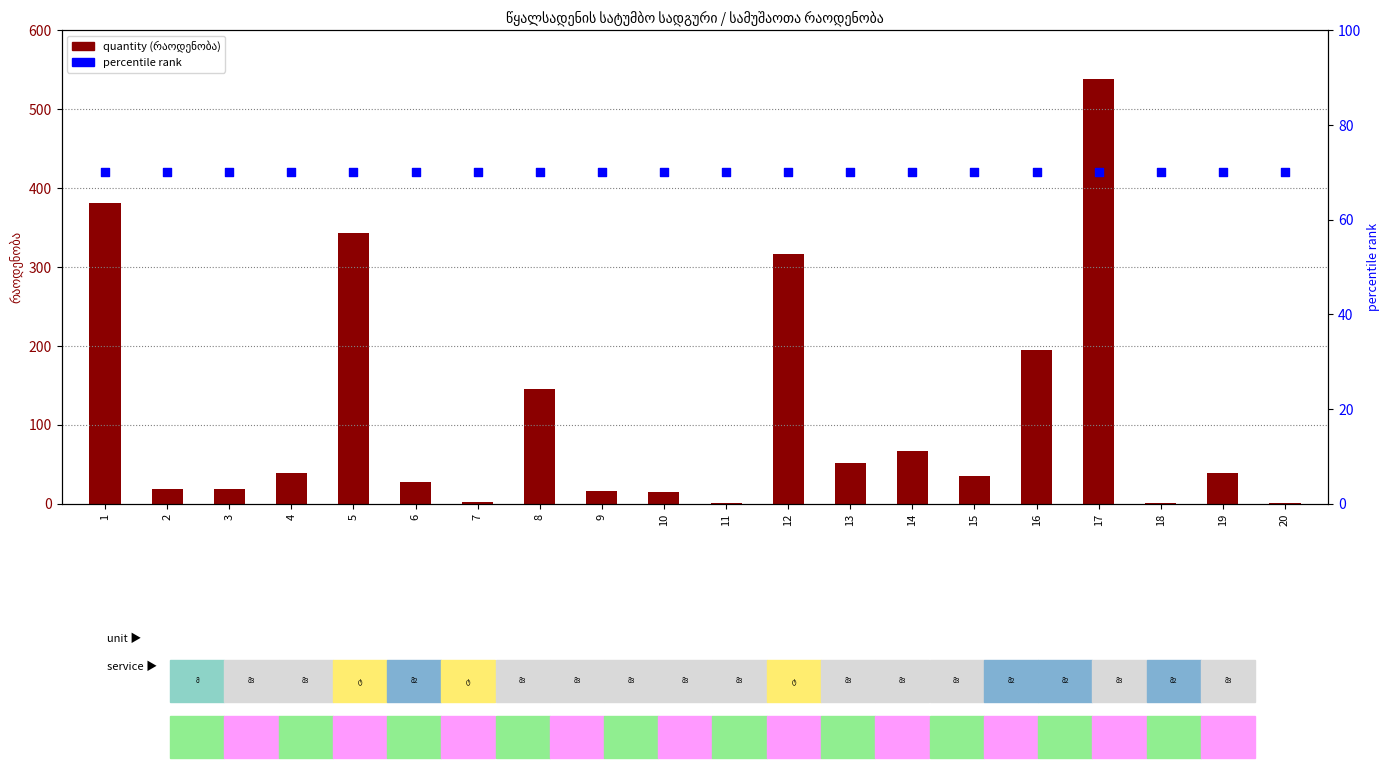

What are all the series names shown in the legend?

quantity (რაოდენობა), percentile rank